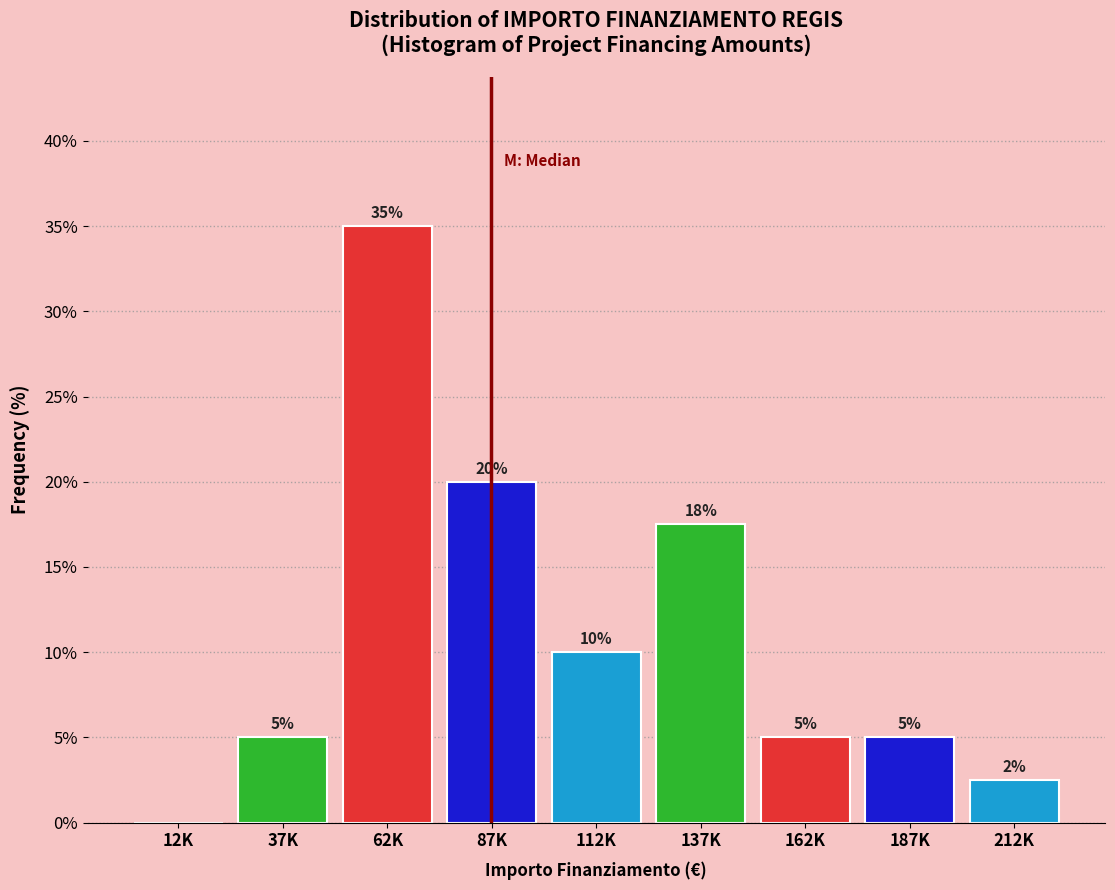

Is it true that the value at 37K is 5.0?

True